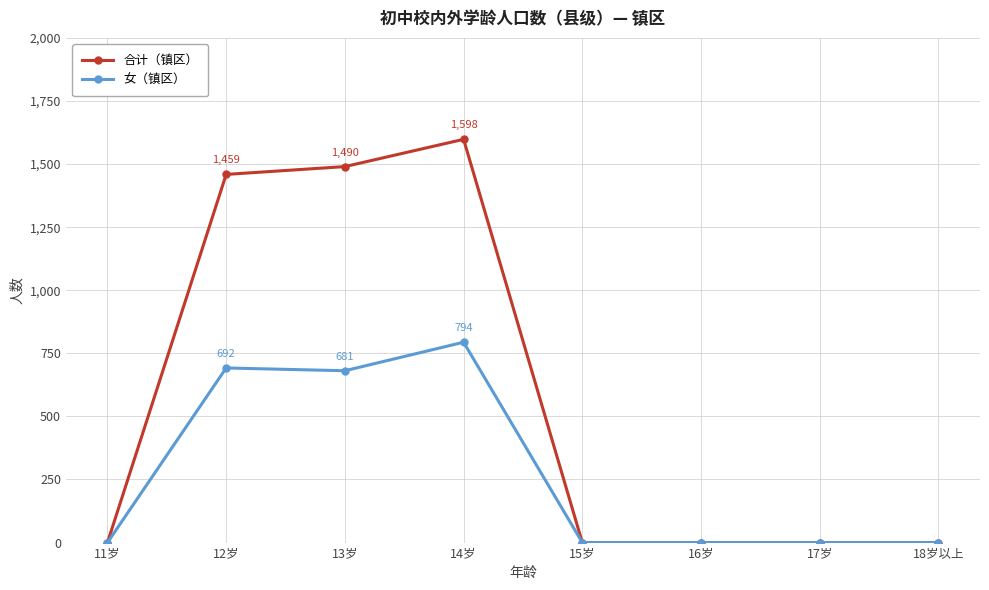

Is it true that 合计（镇区） equals 2296 at 13岁?

False